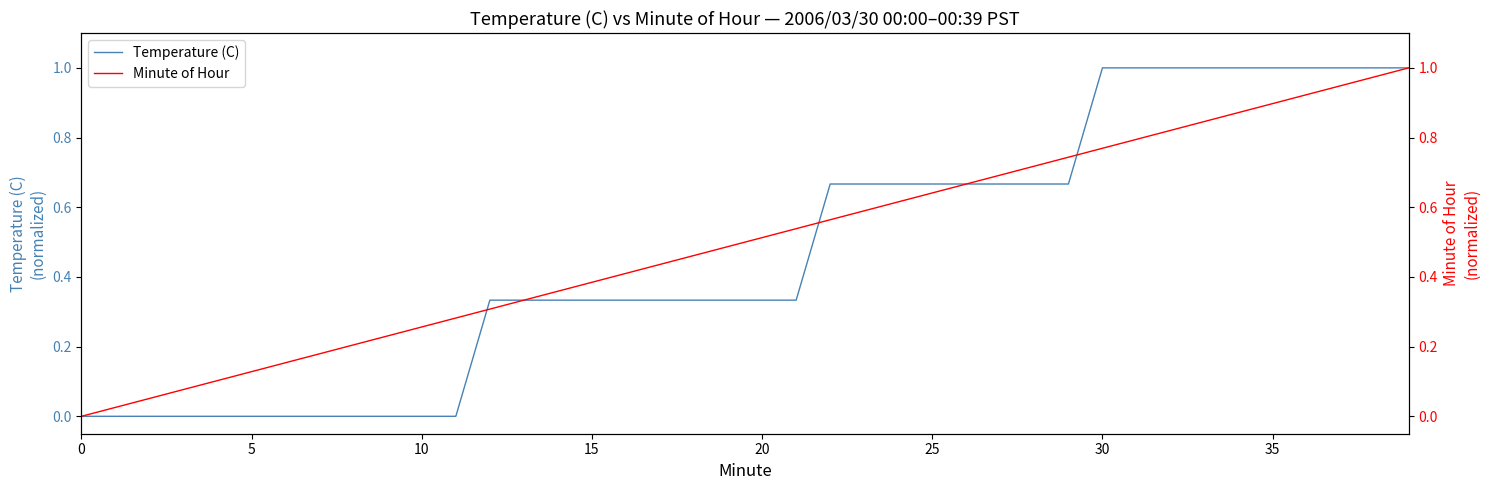

Read the Temperature (C) value at 22.

0.7